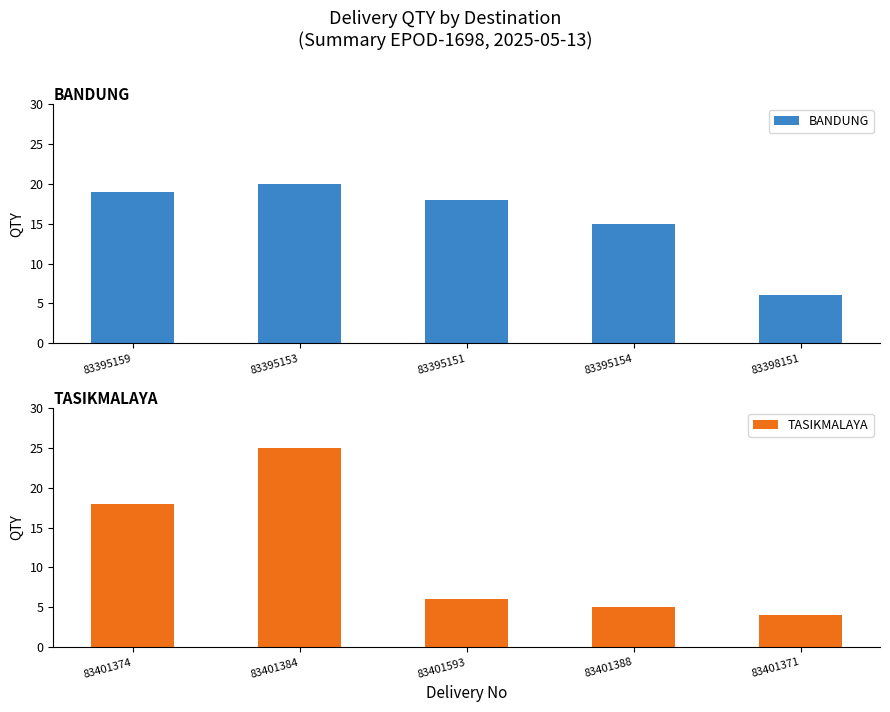

List the series in order of their overall mean, highest first.

BANDUNG, TASIKMALAYA